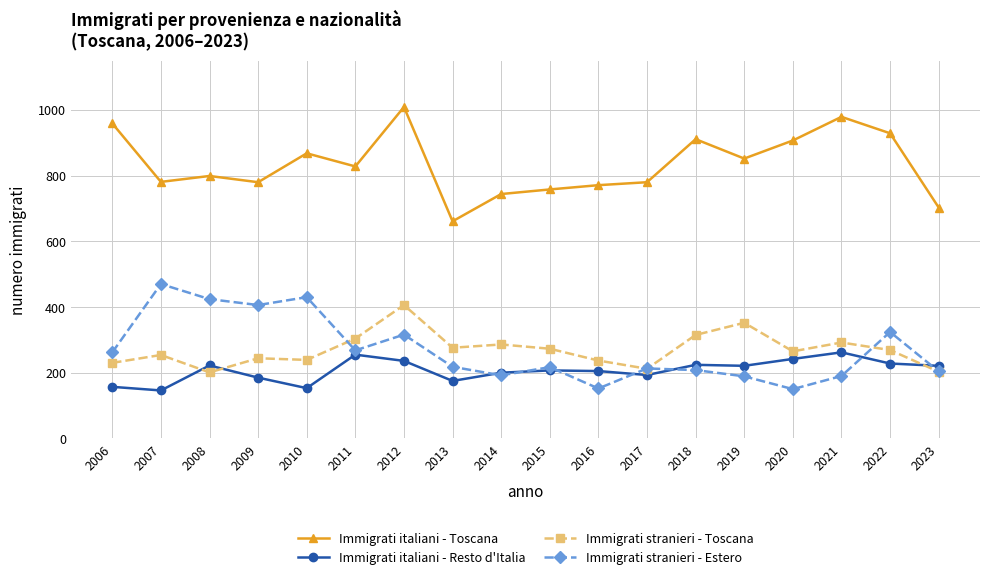

Where is the first local minimum for Immigrati stranieri - Toscana?

2008